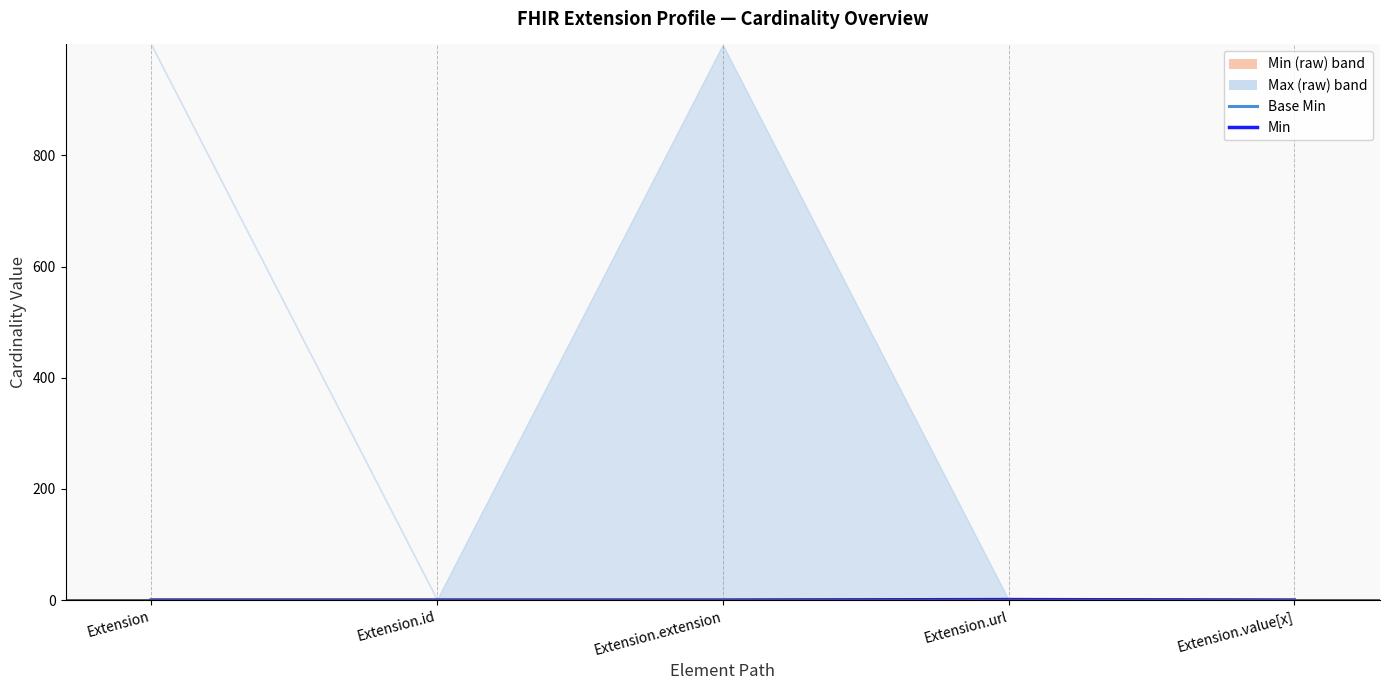

Is the value of Base Min at Extension.value[x] greater than the value of Min at Extension.extension?

No